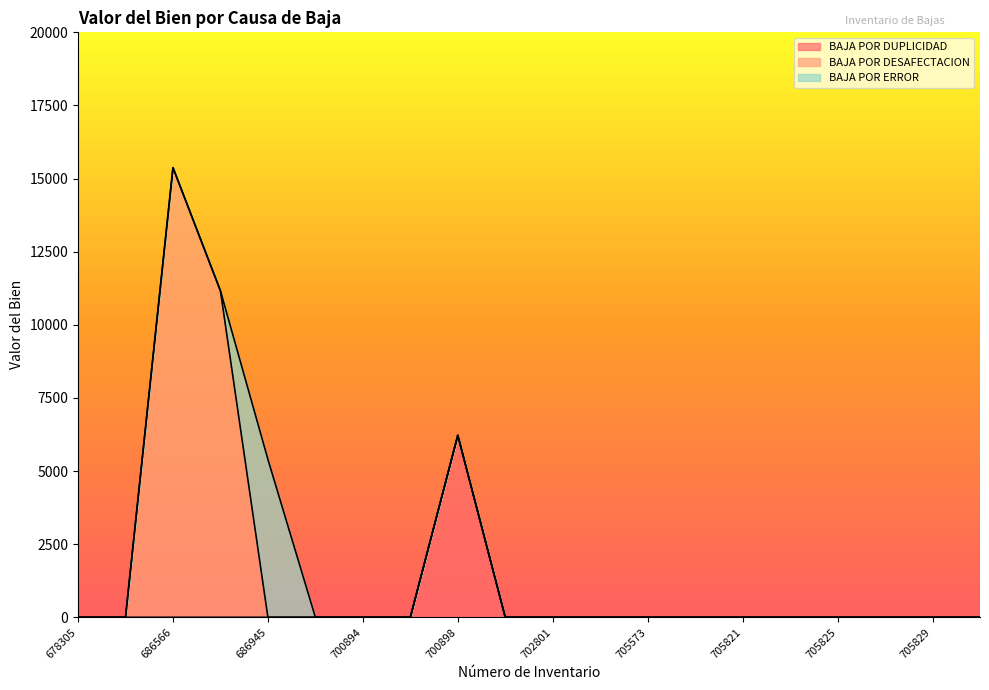

What is the average value of the BAJA POR ERROR series?

270.0